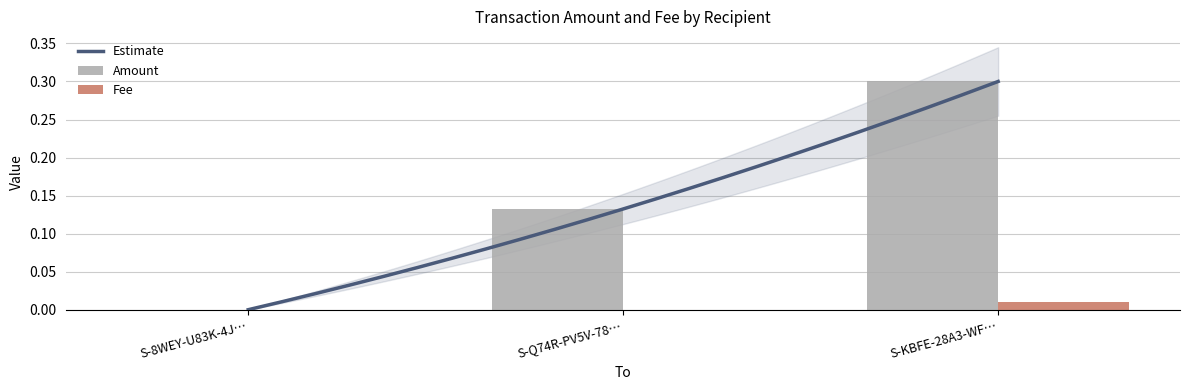

Which series changed the most between S-8WEY-U83K-4J… and S-Q74R-PV5V-78…?

Amount